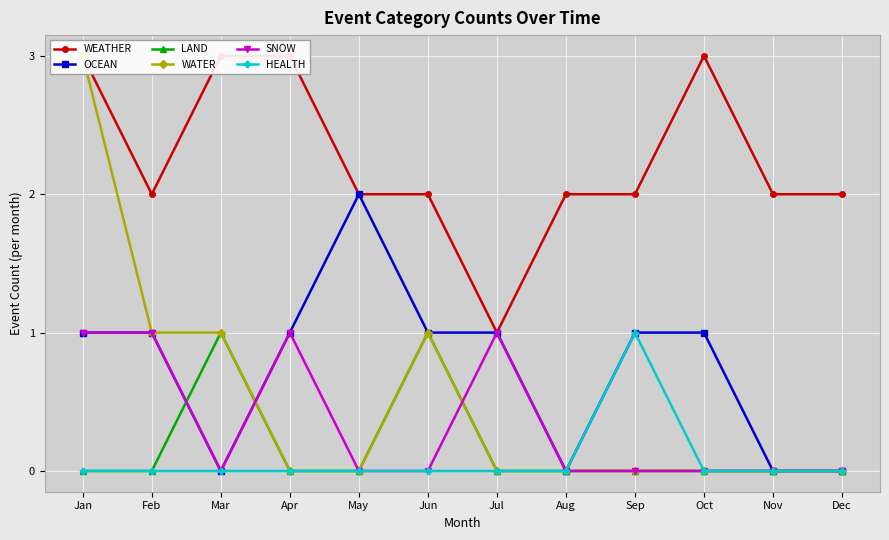

True or false: OCEAN and HEALTH cross at least once.

False